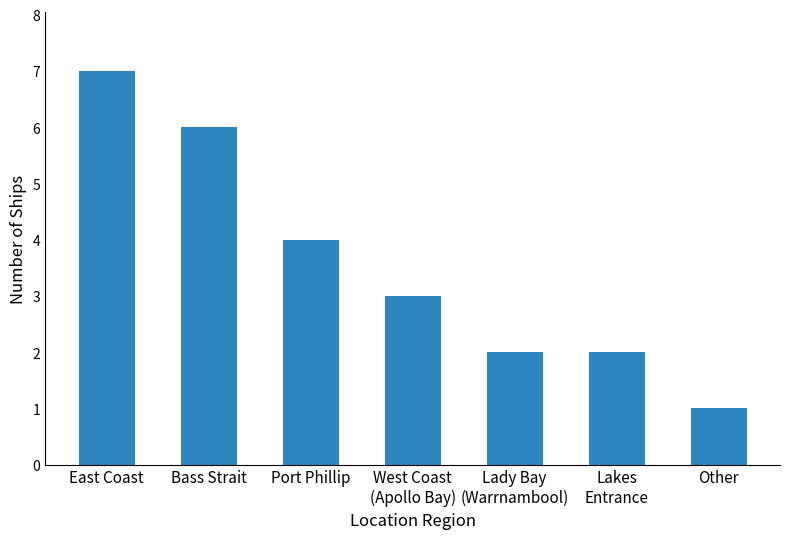

Are the bars horizontal?

No